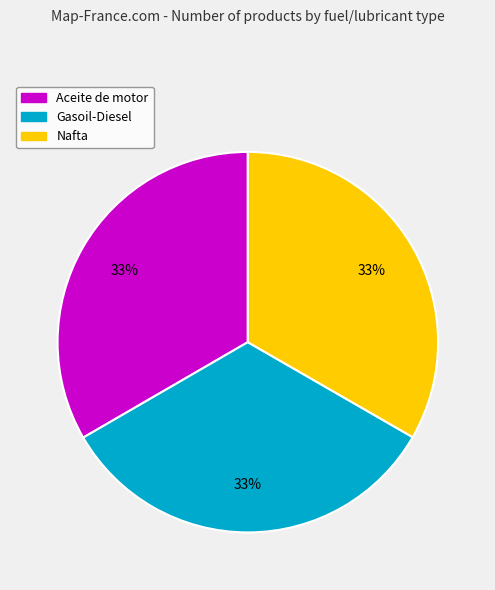

What is the ratio of the value at Aceite de motor to the value at Gasoil-Diesel?

1.0